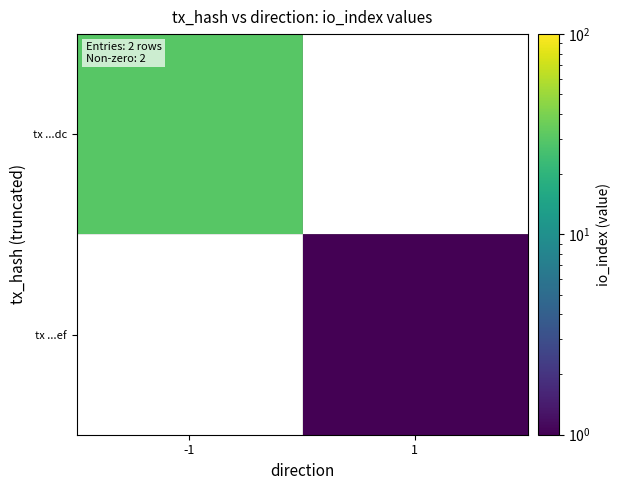

The value of tx ...dc at -1 is 30.0. True or false?

True